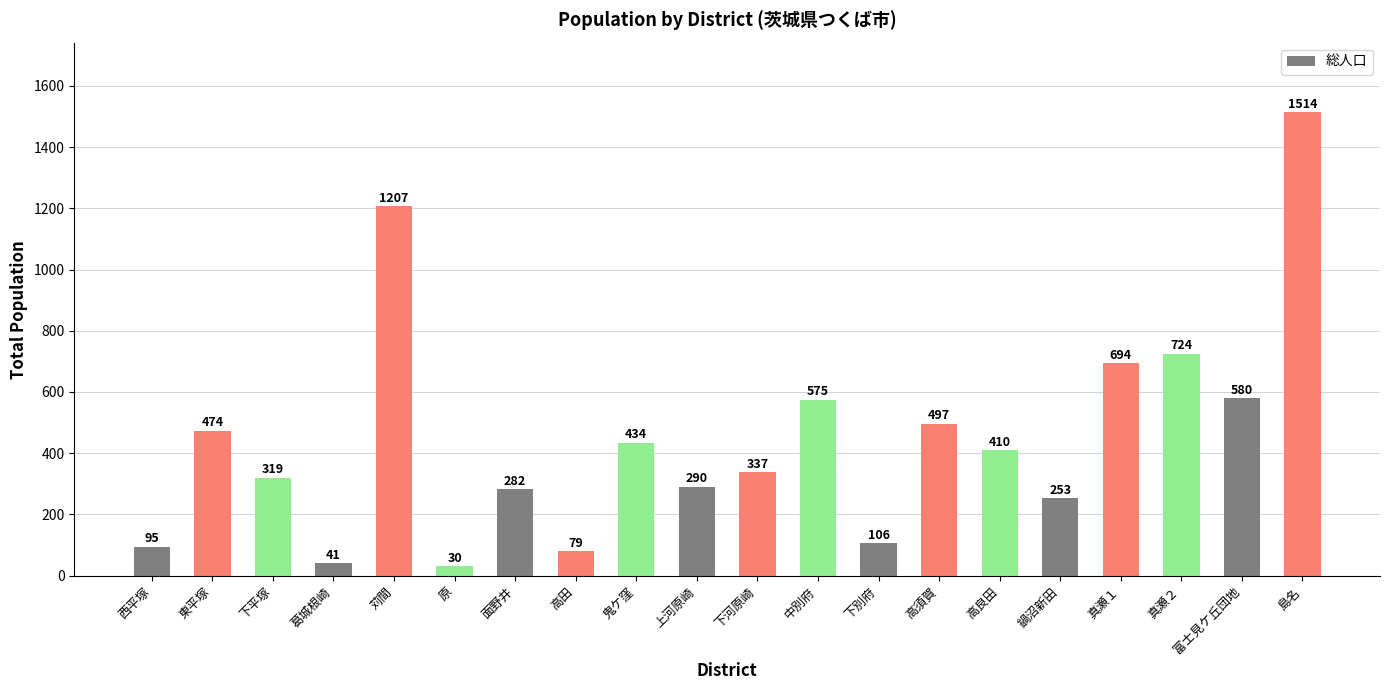

At which label does the data first exceed 410?

東平塚